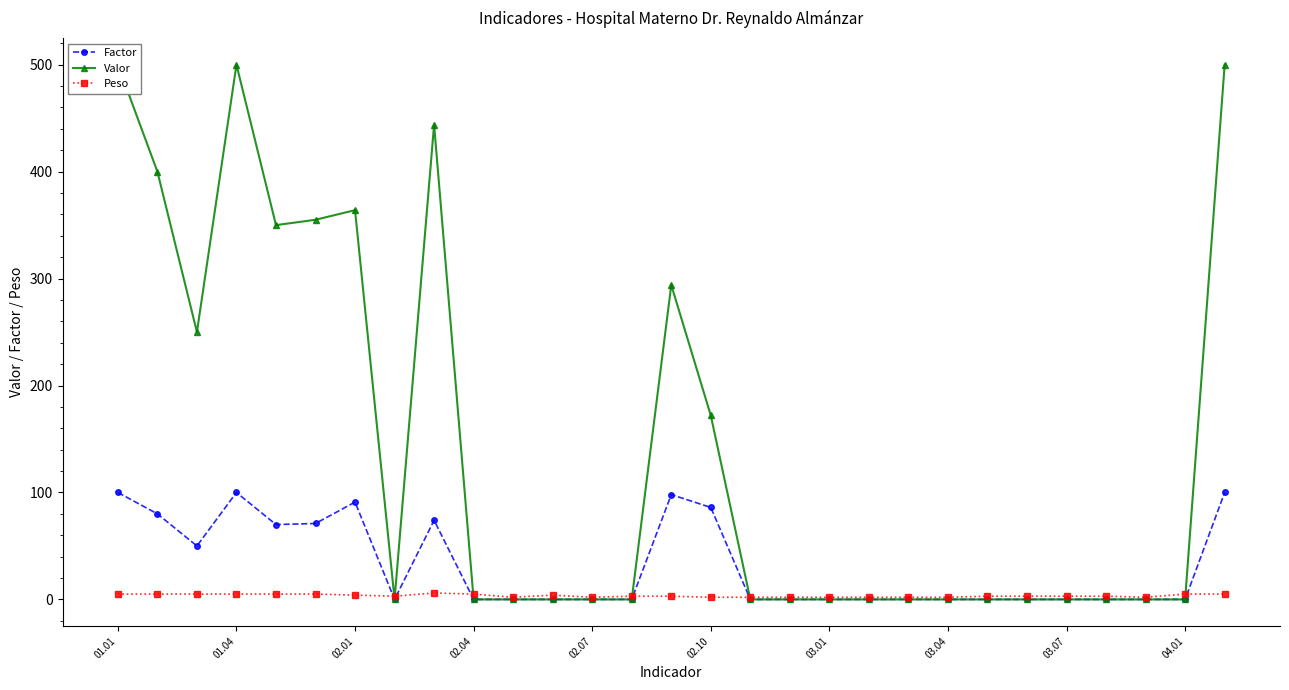

Is it true that Factor equals -57 at 25?

False